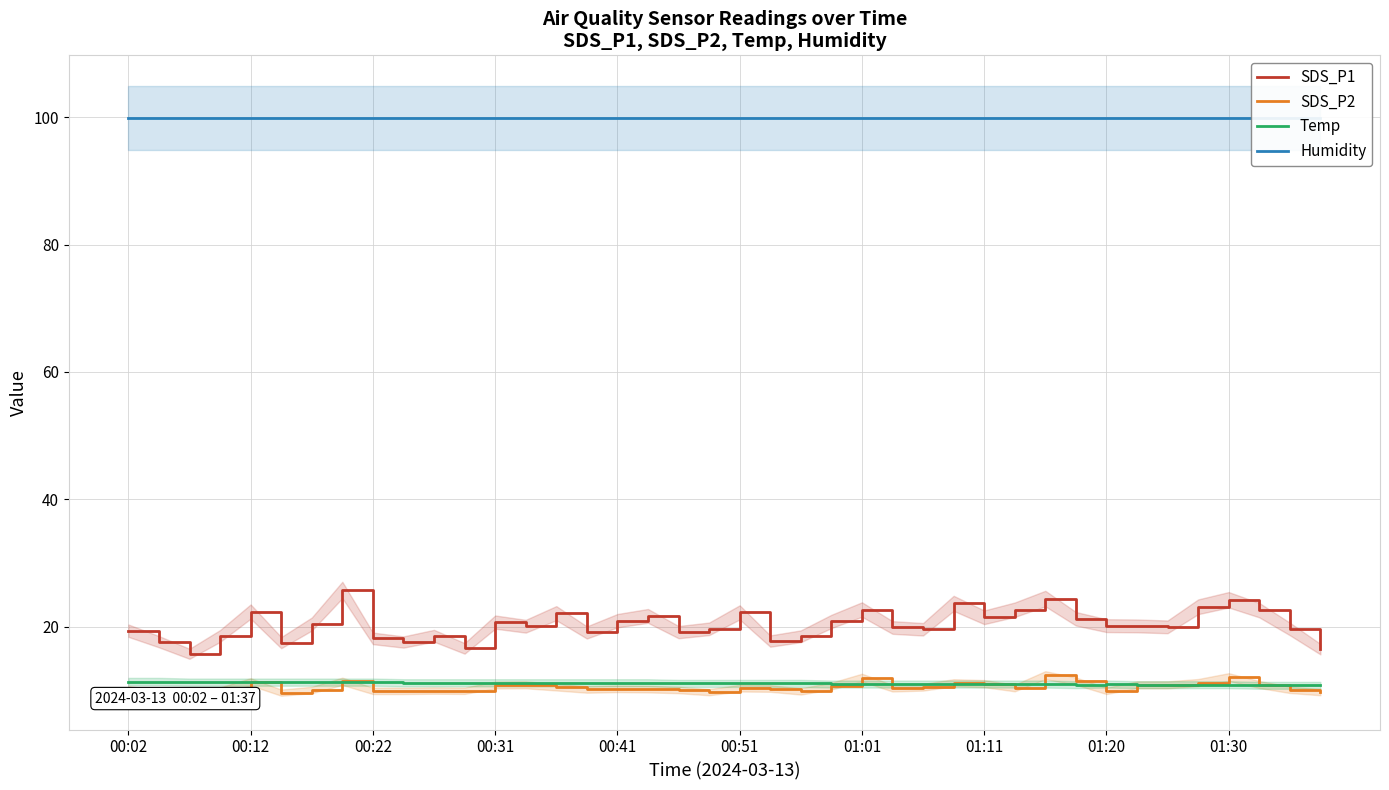

Does the chart have visible grid lines?

Yes